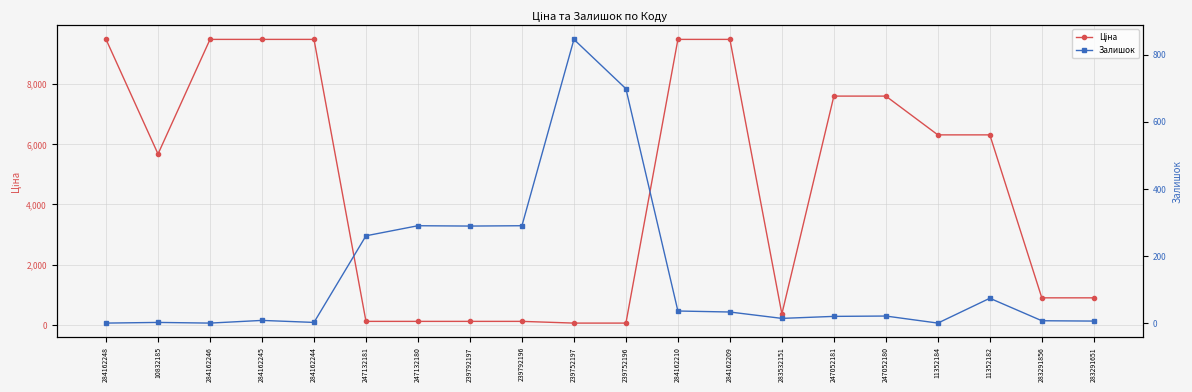

How many data points does each series have?

20